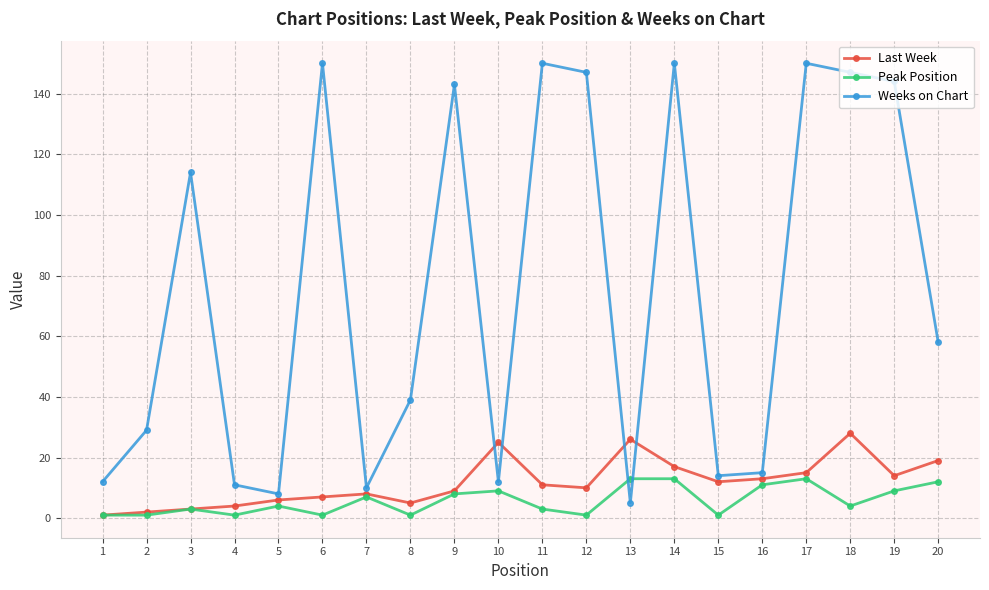

Which series has the widest spread of values?

Weeks on Chart